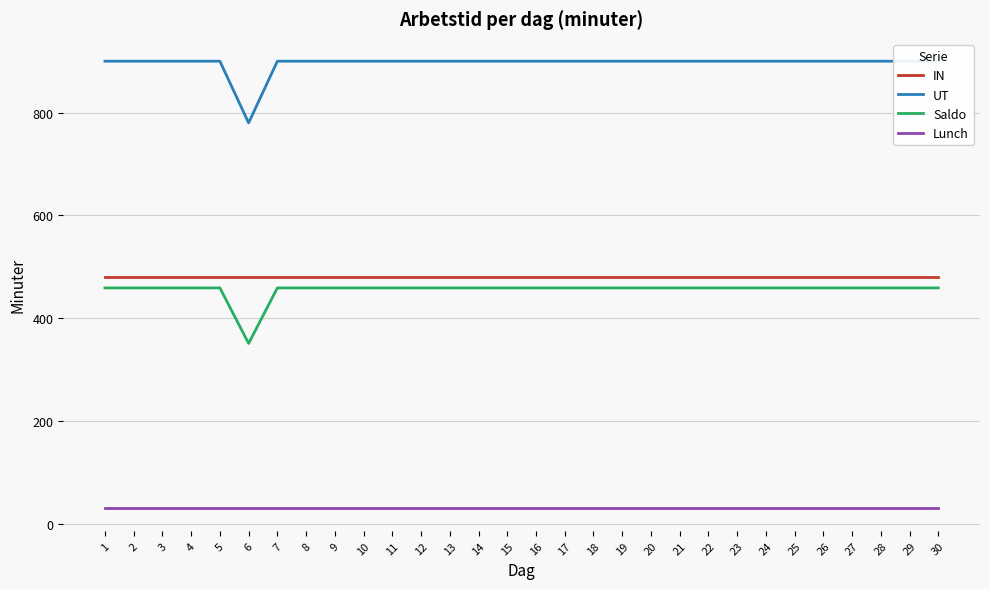

What is the sum of all UT values?

26880